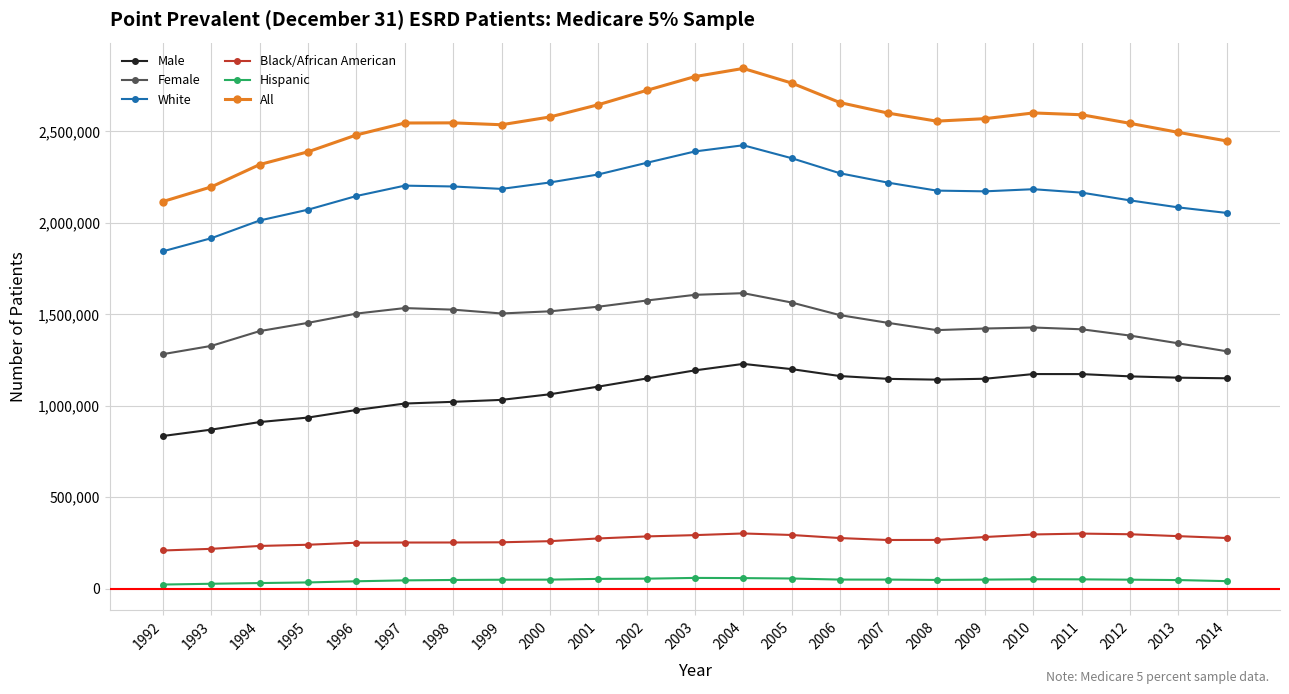

True or false: Male and Female intersect in this chart.

False